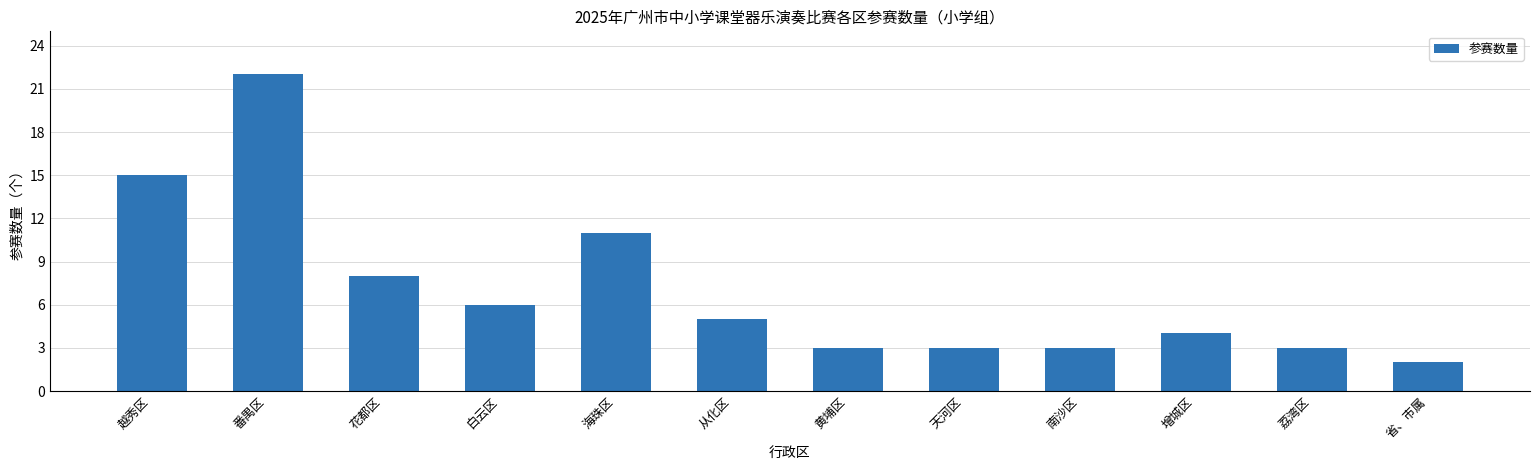

What position from the right is 白云区?

9